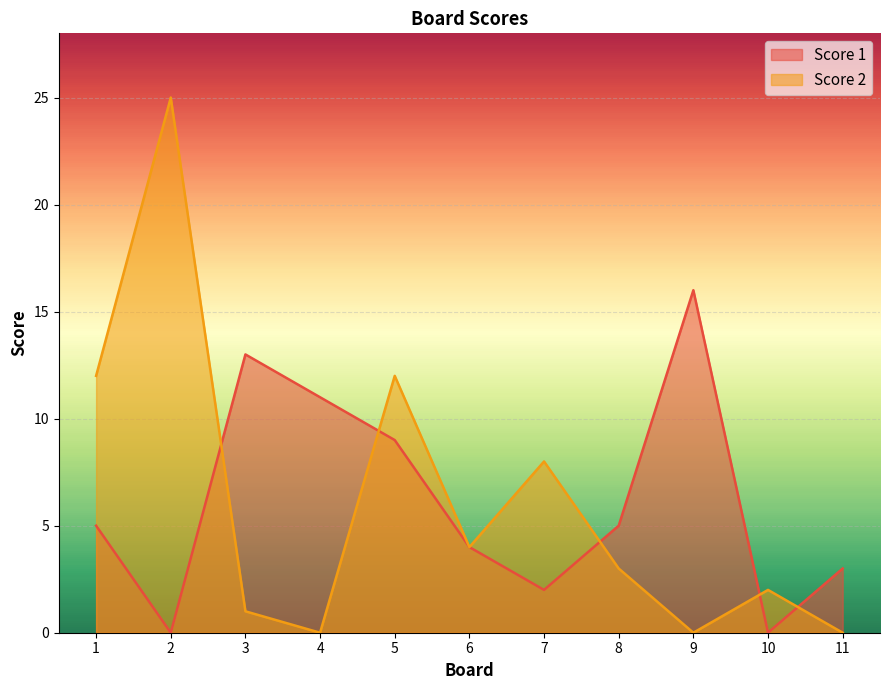

Which series has the largest total across all categories?

Score 1